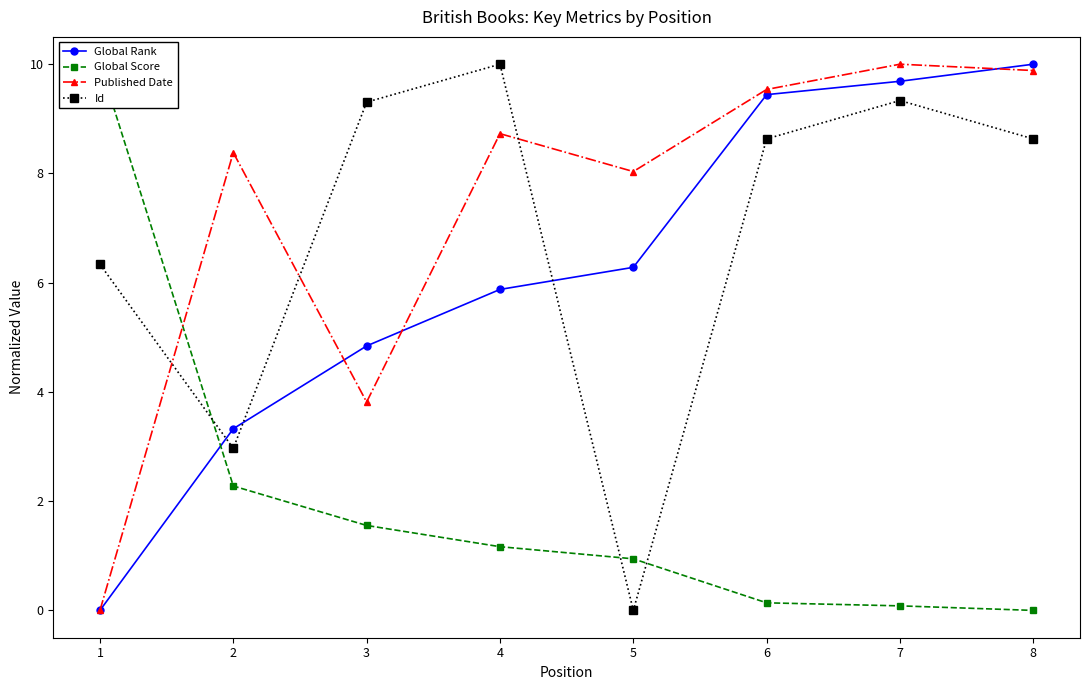

Between 1 and 6, which series saw the biggest shift?

Global Score